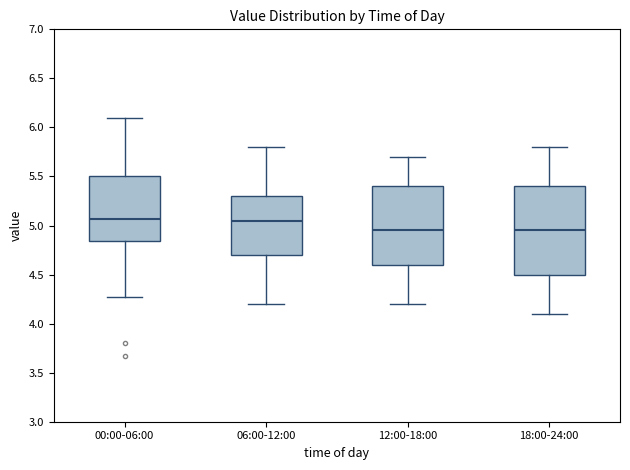

Reading left to right, read every box against the y-axis: the position of its median line, the range the box covers, and the ends of its whiskers. The values are not printed on the chart, so give them approximately, as read against the axis.

00:00-06:00: median 5.05, box 4.85 to 5.50, whiskers 4.25 to 6.10
06:00-12:00: median 5.05, box 4.70 to 5.30, whiskers 4.20 to 5.80
12:00-18:00: median 4.95, box 4.60 to 5.40, whiskers 4.20 to 5.70
18:00-24:00: median 4.95, box 4.50 to 5.40, whiskers 4.10 to 5.80